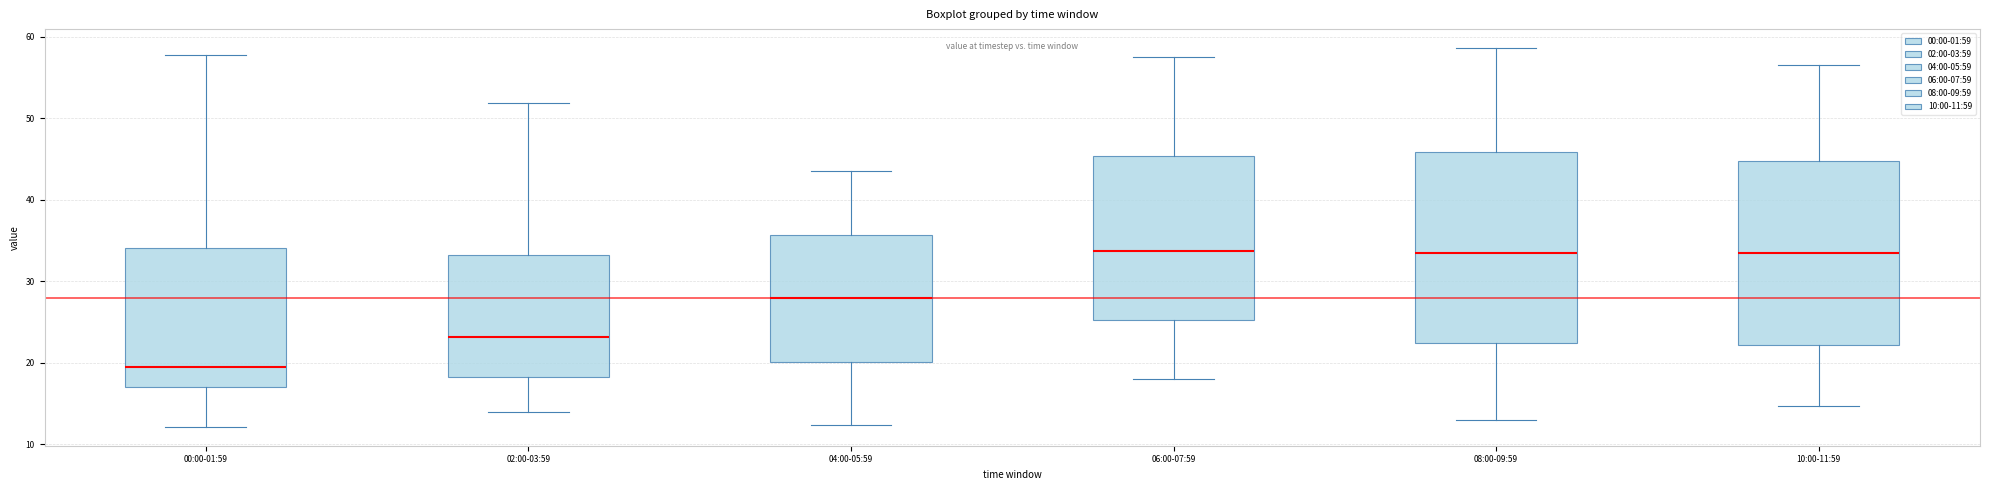

Reading left to right, read every box against the y-axis: the position of its median line, the range the box covers, and the ends of its whiskers. The values are not printed on the chart, so give them approximately, as read against the axis.

00:00-01:59: median 19, box 17 to 34, whiskers 12 to 58
02:00-03:59: median 23, box 18 to 33, whiskers 14 to 52
04:00-05:59: median 28, box 20 to 36, whiskers 12 to 44
06:00-07:59: median 34, box 25 to 45, whiskers 18 to 58
08:00-09:59: median 33, box 22 to 46, whiskers 13 to 59
10:00-11:59: median 34, box 22 to 45, whiskers 15 to 57